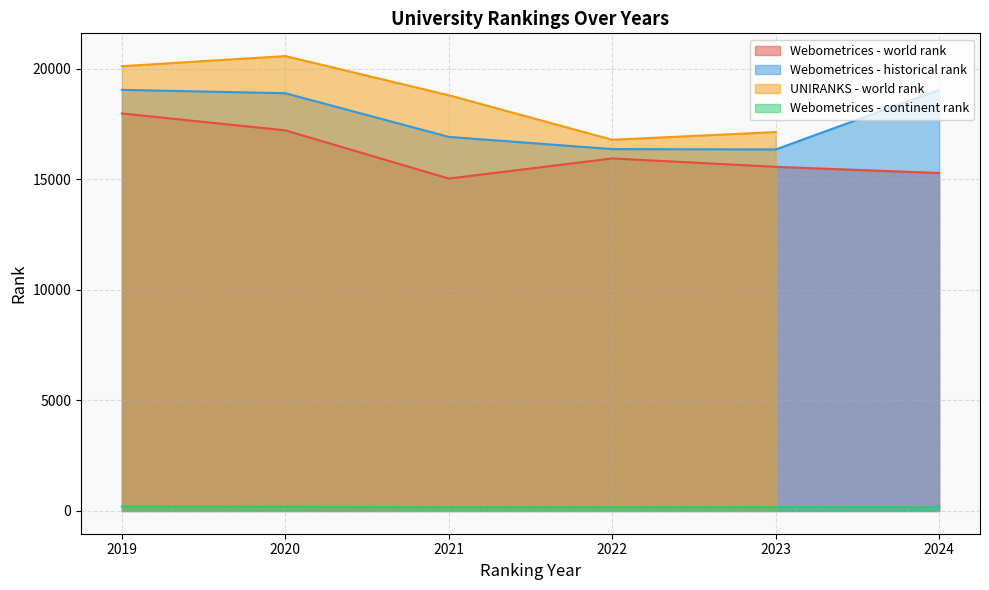

The value of country rank at 2023 is 179.0. True or false?

False